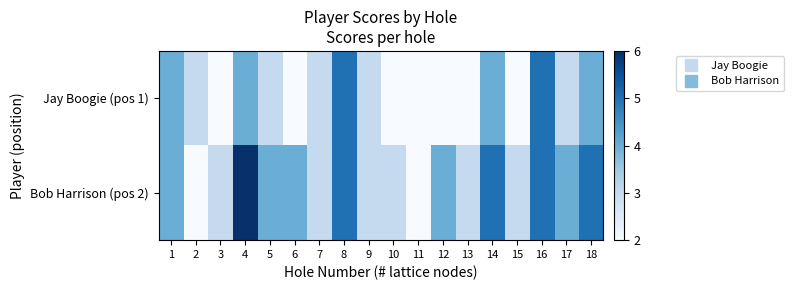

At which category is the sum across all series the highest?

4